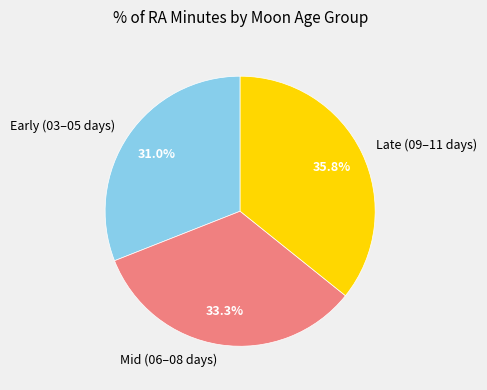

Which slice is the smallest?

Early (03–05 days)